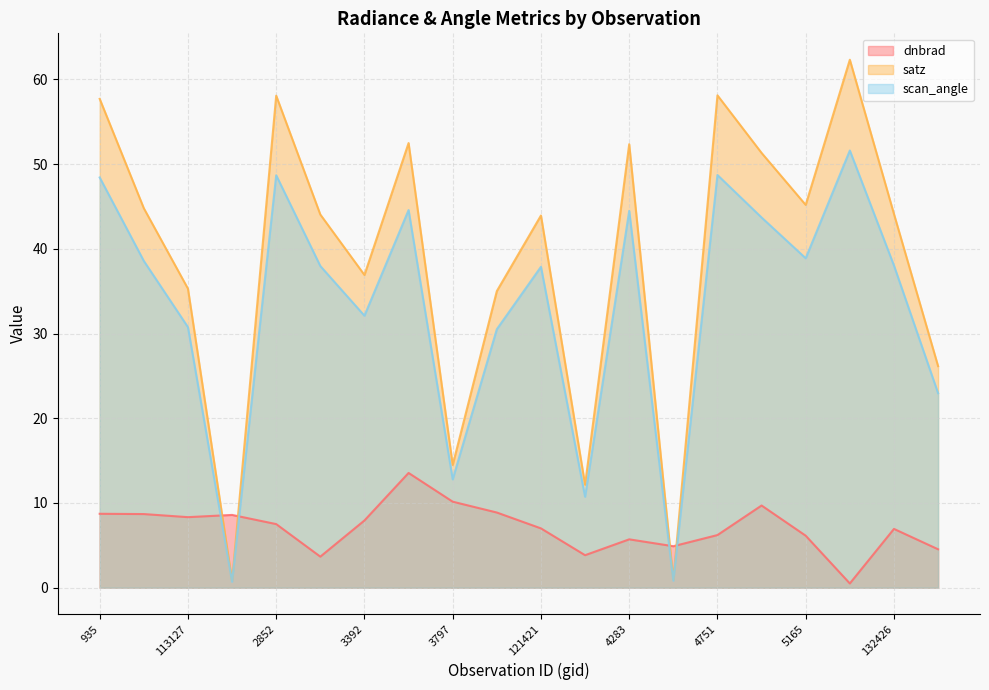

Rank the categories by dnbrad value from lowest to highest.

132248, 113985, 121594, 5570, 123540, 4283, 5165, 4751, 132426, 121421, 2852, 3392, 113127, 113299, 1970, 935, 120556, 130438, 3797, 3617